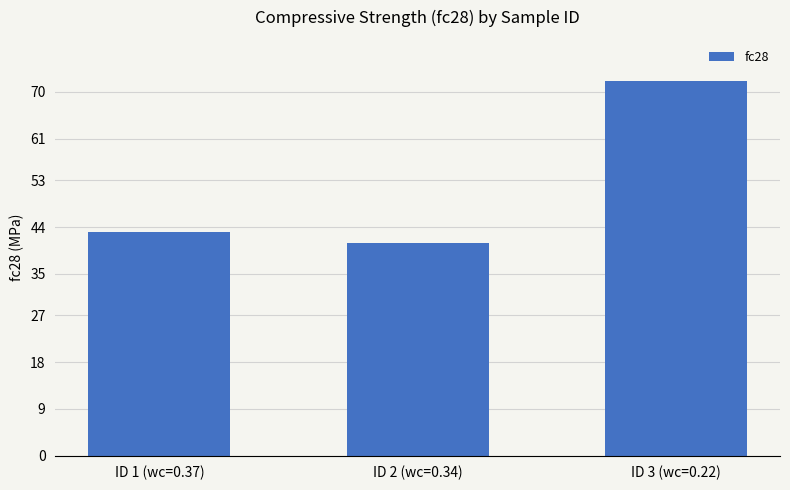

List the labels in order of value, largest first.

ID 3 (wc=0.22), ID 1 (wc=0.37), ID 2 (wc=0.34)